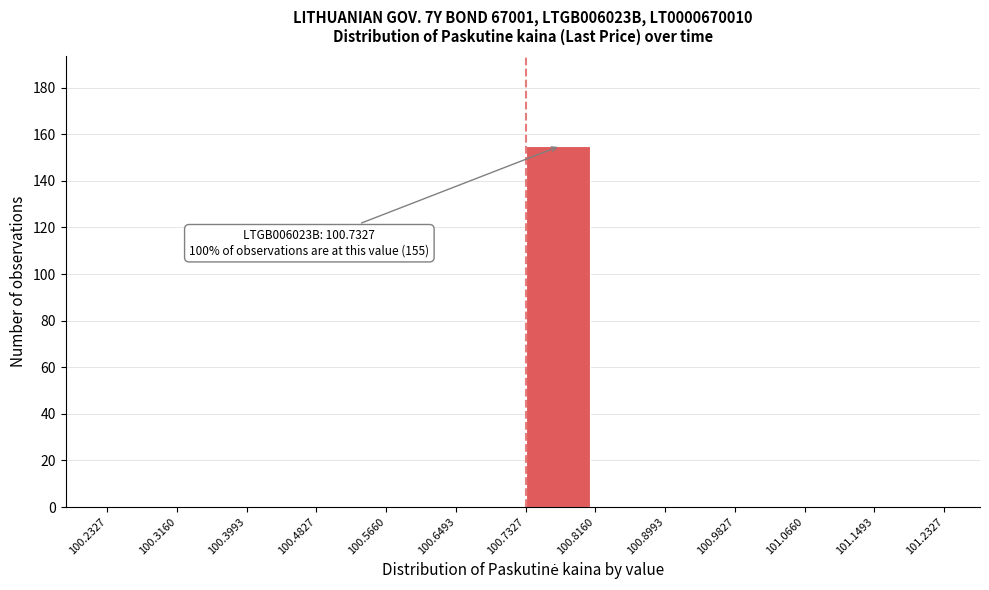

Over which range of the x-axis is the bar tallest?

100.7327 to 100.8160